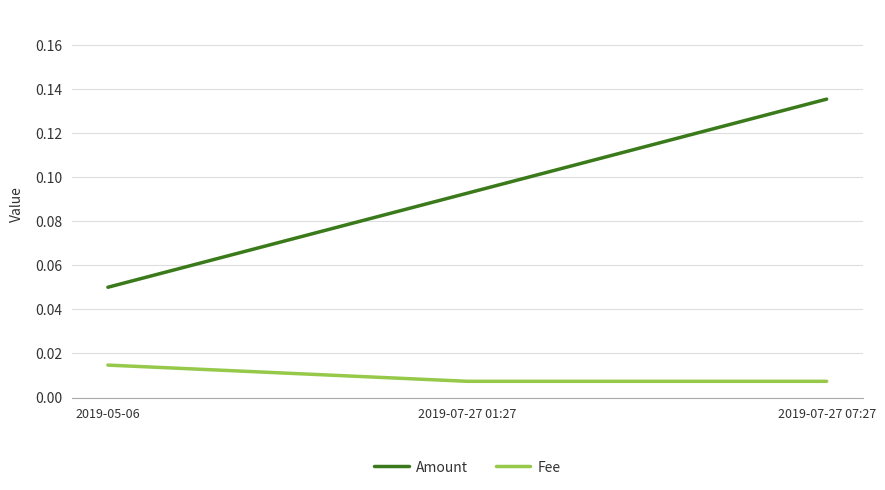

What position from the left is 2019-05-06?

1